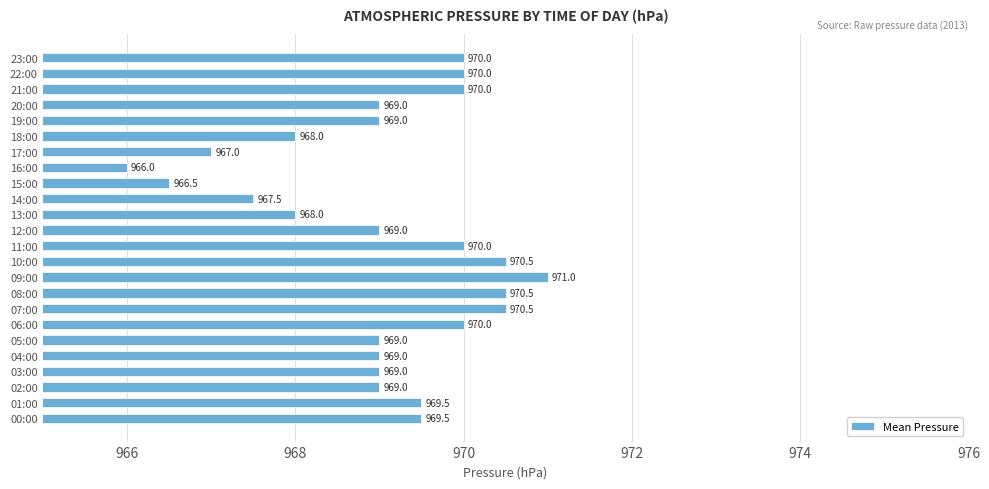

Reading bottom to top, extract all data points from this chart.

969.5	969.5	969.0	969.0	969.0	969.0	970.0	970.5	970.5	971.0	970.5	970.0	969.0	968.0	967.5	966.5	966.0	967.0	968.0	969.0	969.0	970.0	970.0	970.0